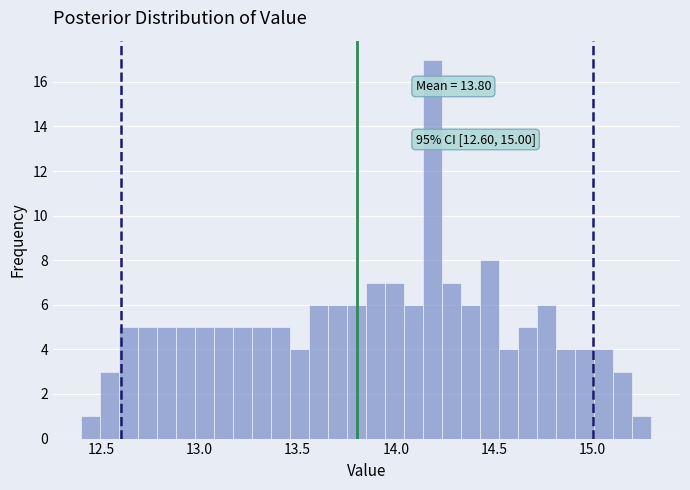

Read against the x-axis, roughly where is the centre of the tallest bar?

14.20